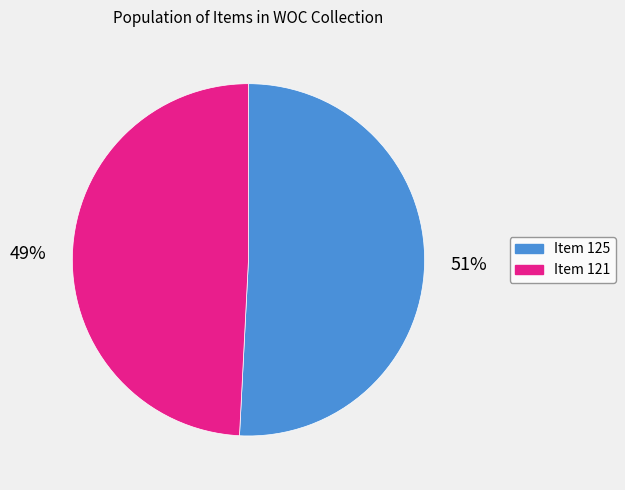

Approximately how many times larger is the value at Item 121 compared to Item 125?

1.0